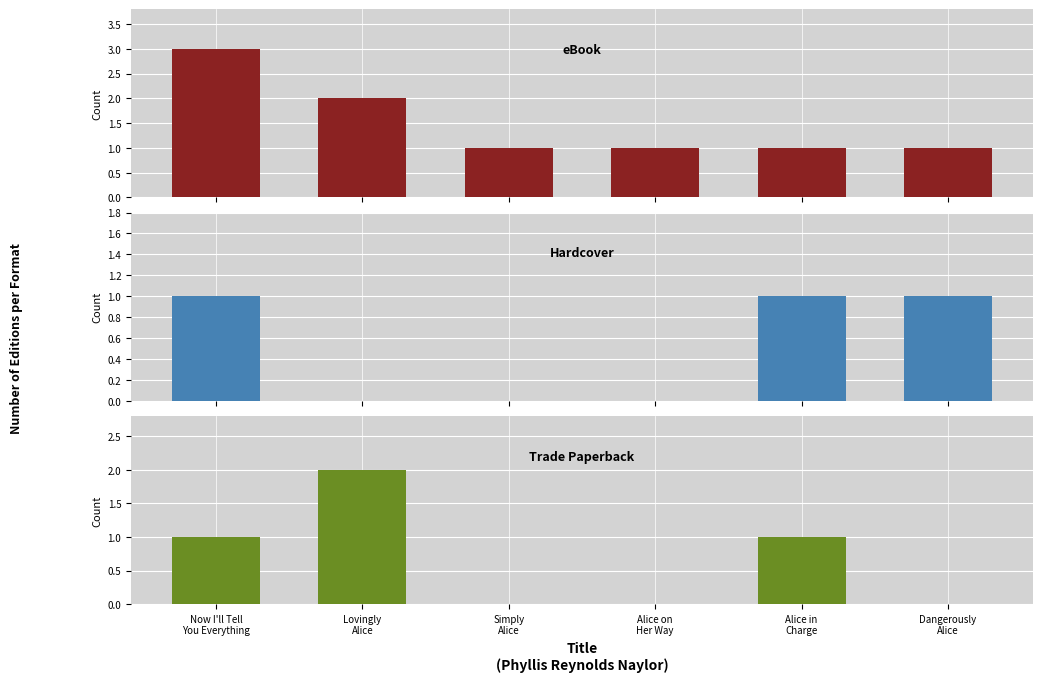

What position from the left is Now I'll Tell
You Everything?

1